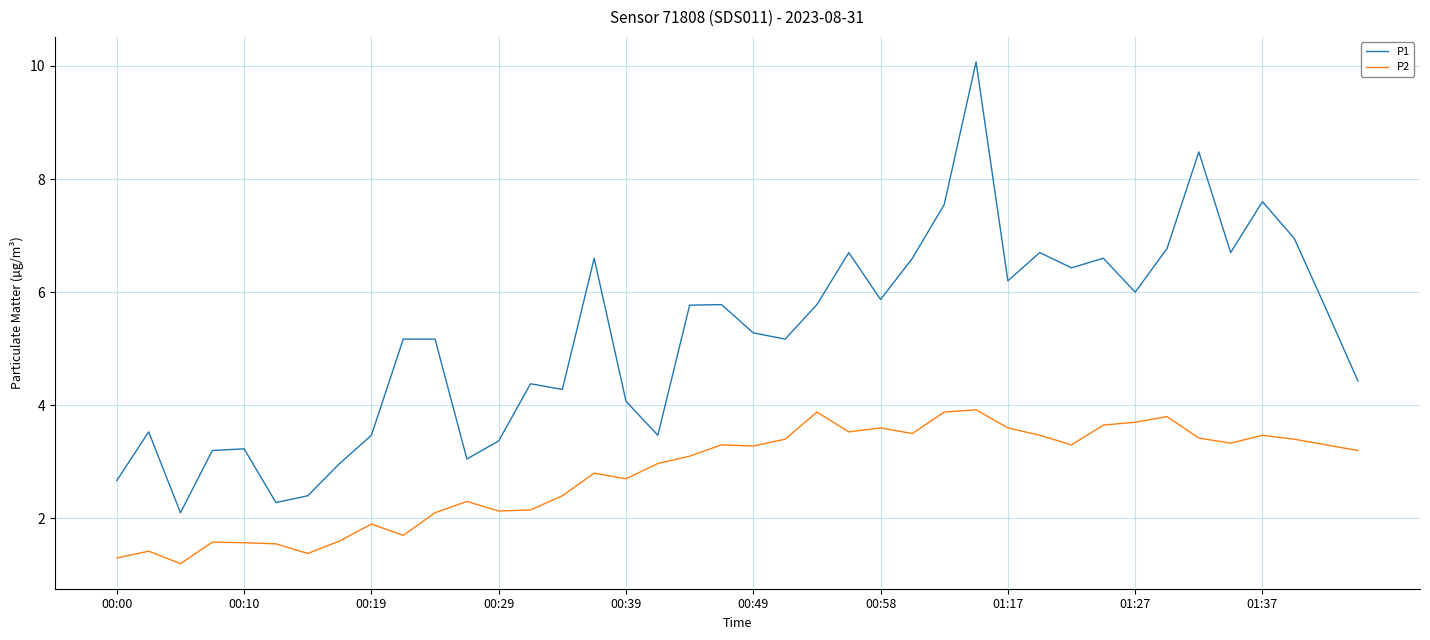

Which series has the largest total across all categories?

P1